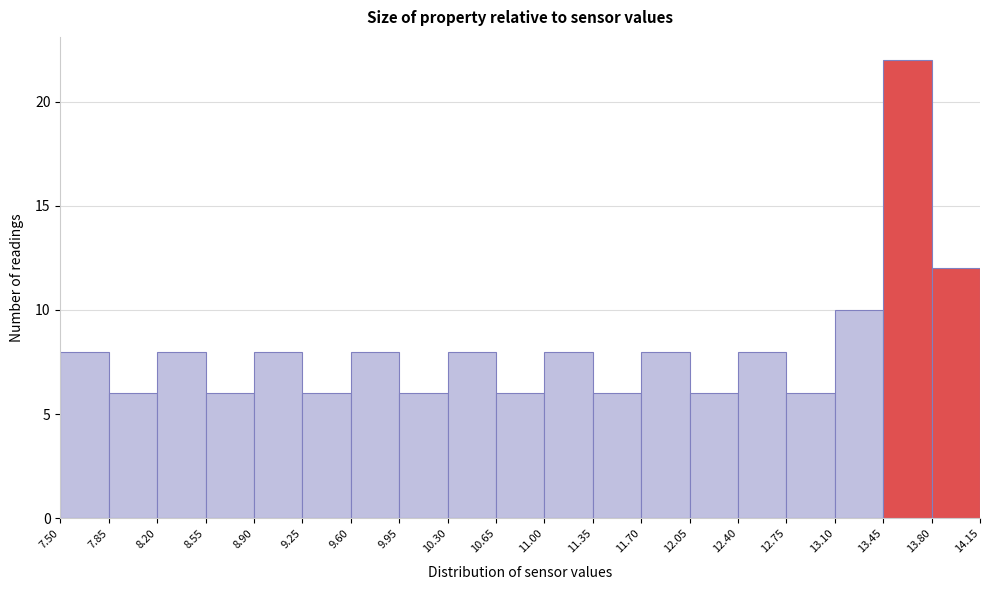

Reading left to right, transcribe this chart: for each bar, give the range it covers on the x-axis and its height. The values are not printed on the chart, so give them approximately, as read against the axis.

7.50 to 7.85: 8
7.85 to 8.20: 6
8.20 to 8.55: 8
8.55 to 8.90: 6
8.90 to 9.25: 8
9.25 to 9.60: 6
9.60 to 9.95: 8
9.95 to 10.30: 6
10.30 to 10.65: 8
10.65 to 11.00: 6
11.00 to 11.35: 8
11.35 to 11.70: 6
11.70 to 12.05: 8
12.05 to 12.40: 6
12.40 to 12.75: 8
12.75 to 13.10: 6
13.10 to 13.45: 10
13.45 to 13.80: 22
13.80 to 14.15: 12